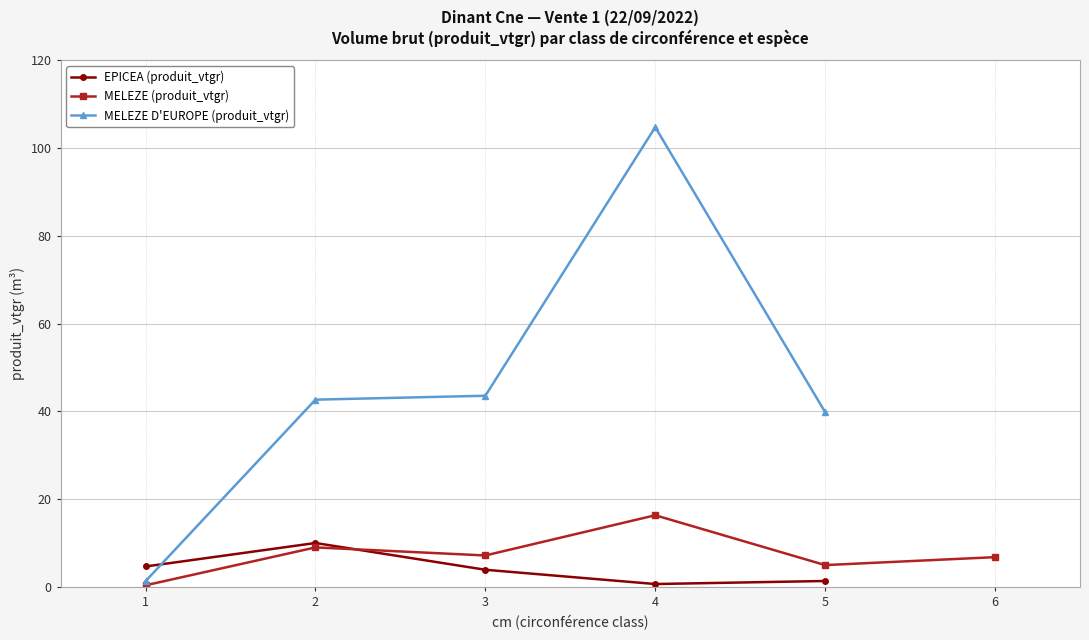

The MELEZE D'EUROPE (produit_vtgr) series shows 59.1 at 5. True or false?

False